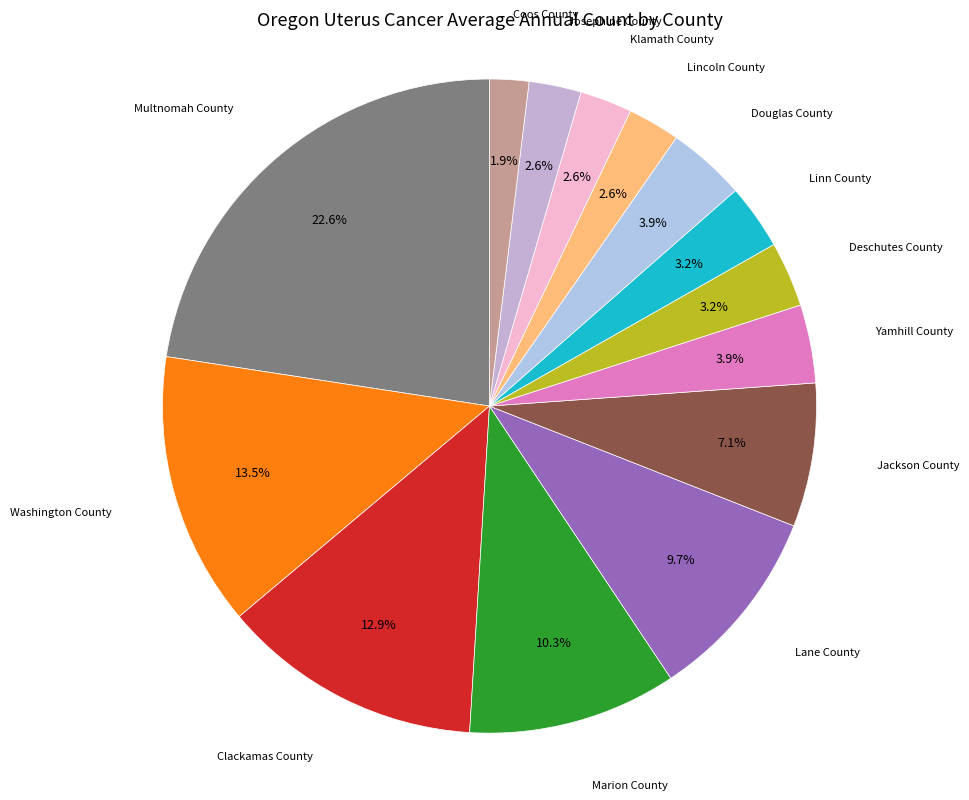

How many slices are in this pie chart?

14